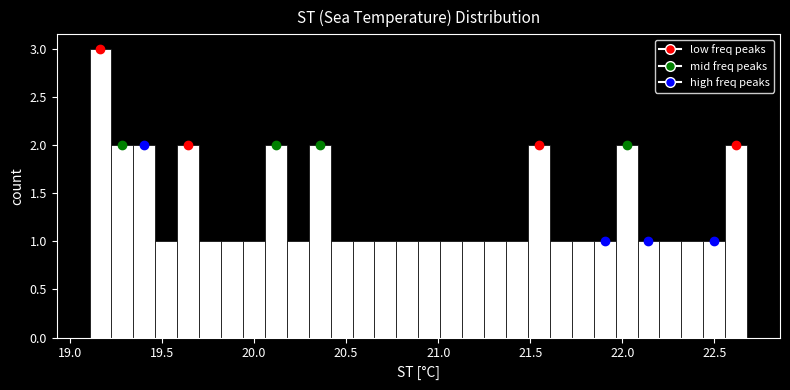

Read against the x-axis, roughly where is the centre of the tallest bar?

19.15